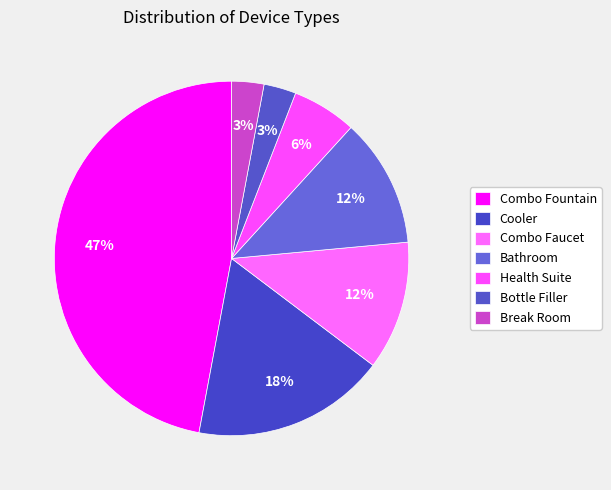

To the nearest percent, what portion does Break Room represent?

3%